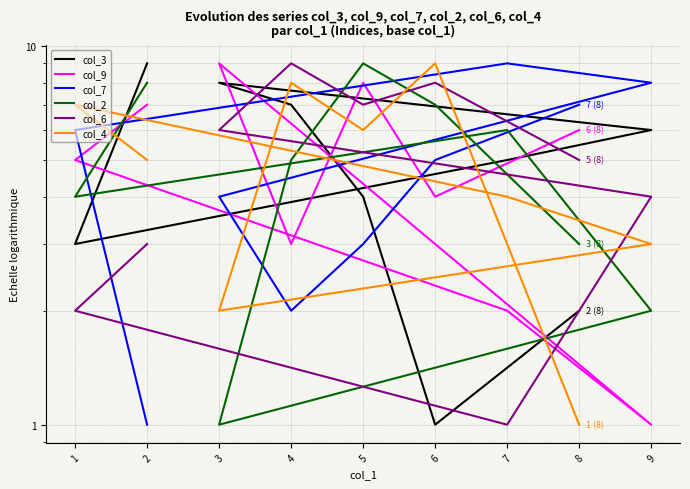

Between 3 and 8, which series saw the biggest shift?

col_3